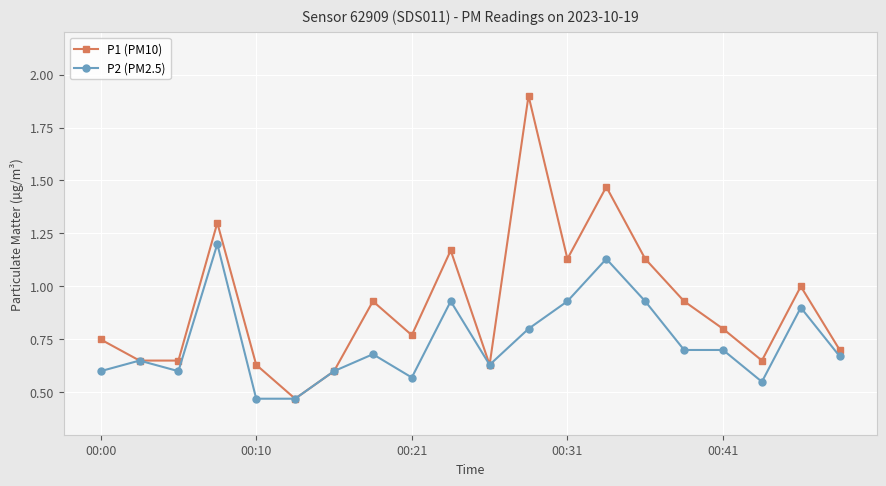

Does the chart have visible grid lines?

Yes